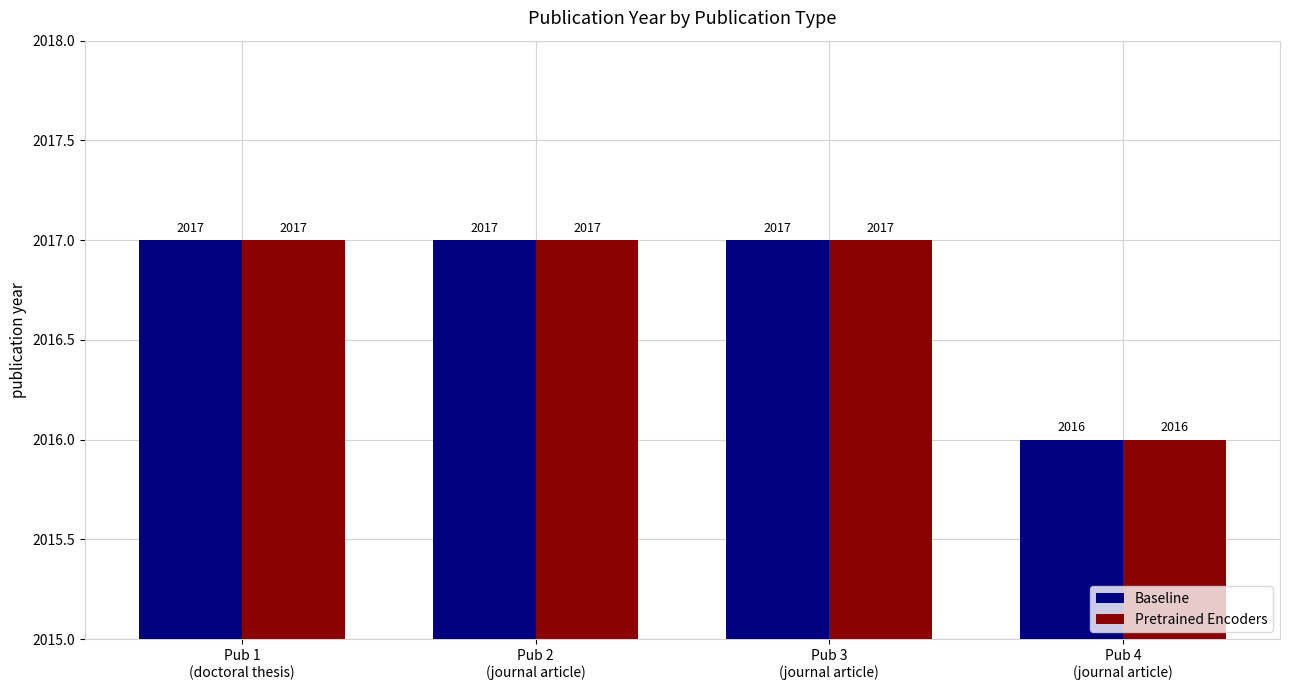

What is the minimum value for Baseline?

2016